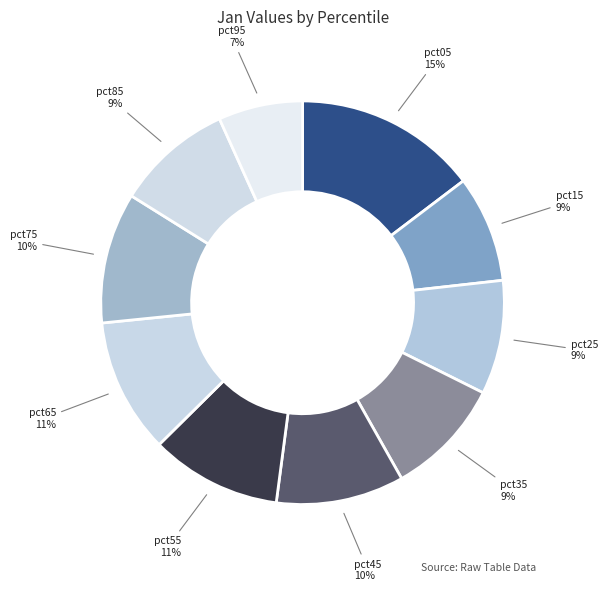

How many slices are in this pie chart?

10